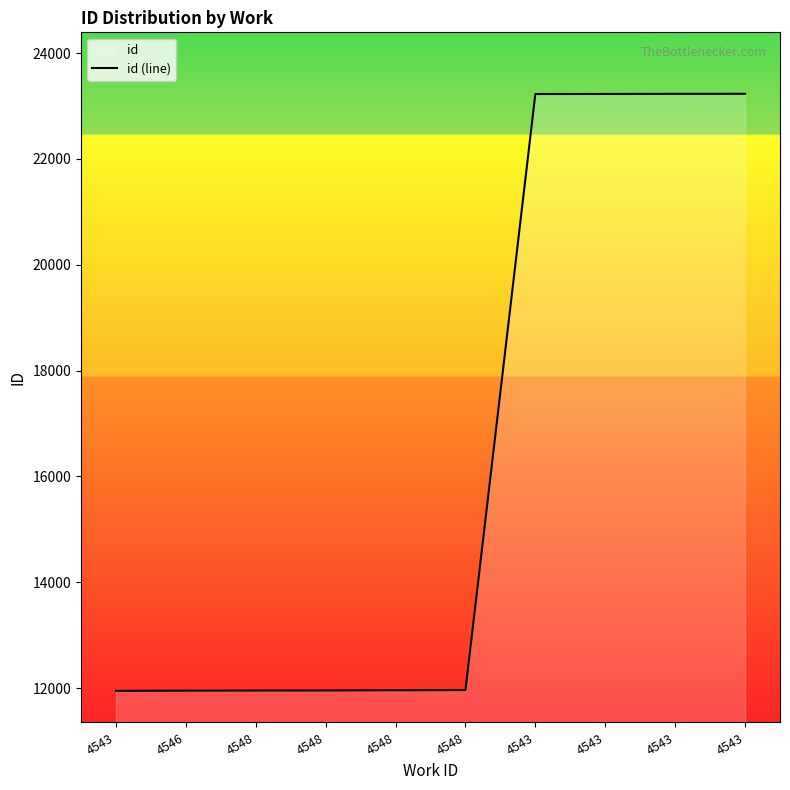

How many data points are less than 11960?

5